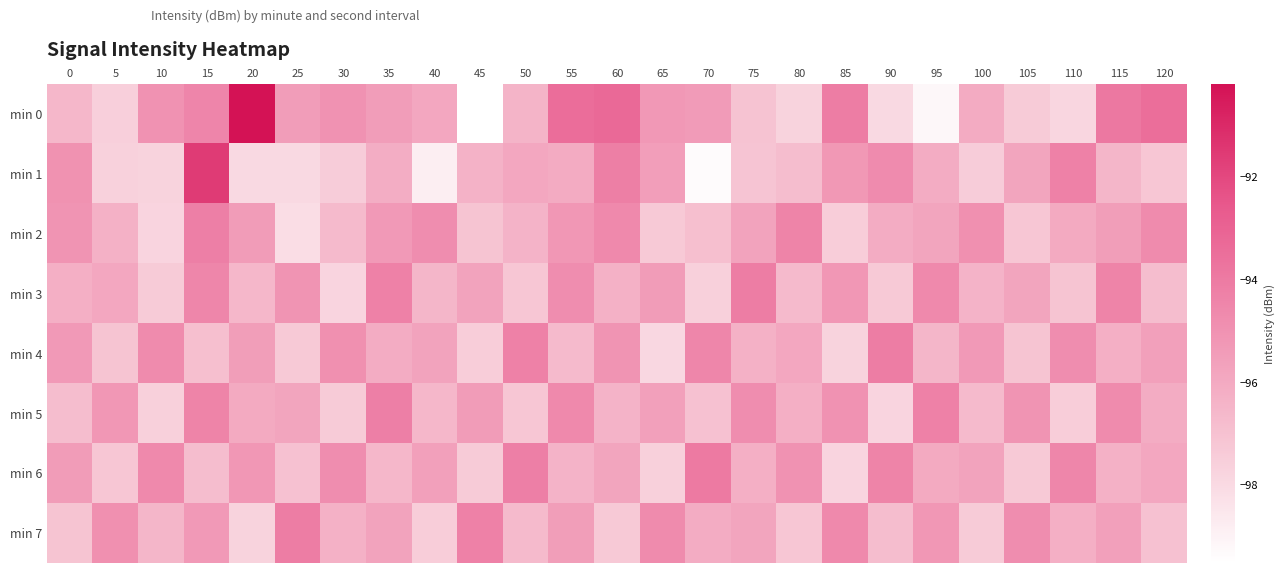

Between 20 and 65, which series saw the biggest shift?

min 0